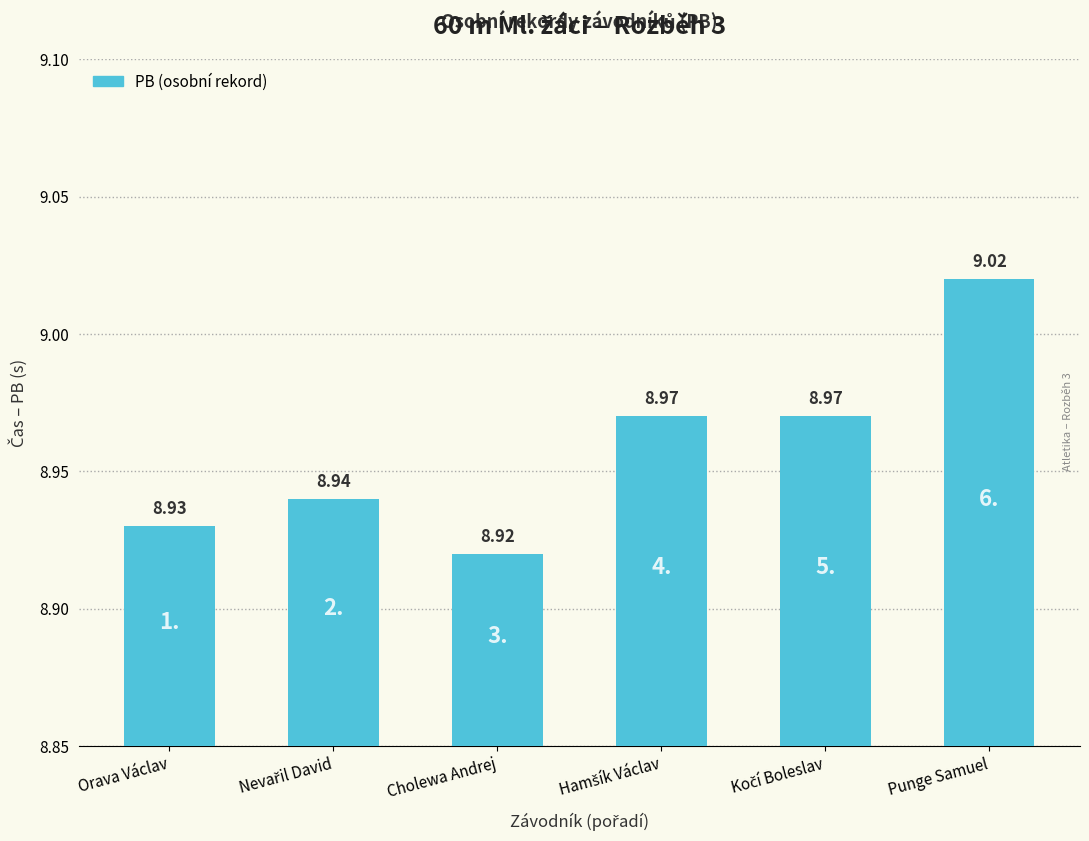

At which label is the value closest to 8?

Cholewa Andrej